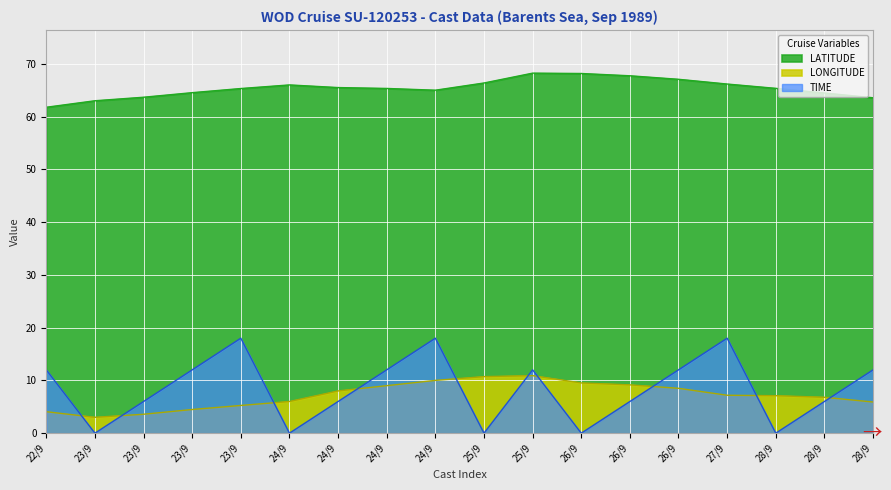

What is the maximum value for LATITUDE?

68.2